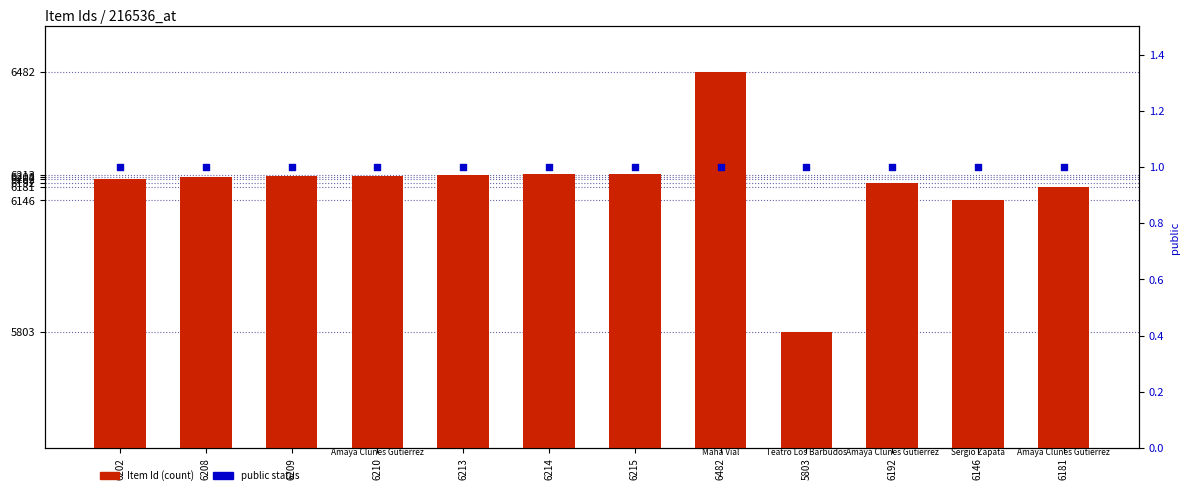

At how many categories does at least one series exceed 3281?

12